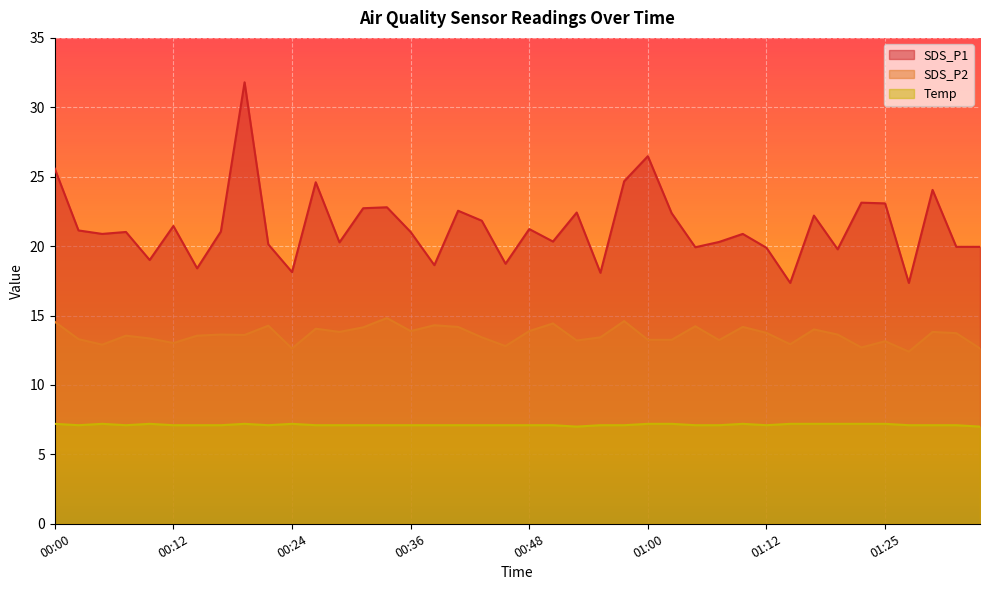

Does the chart display data point markers on the line(s)?

No